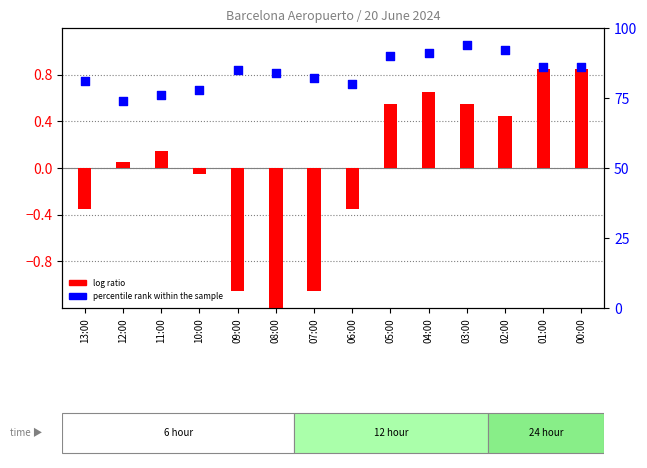

At how many categories does at least one series exceed 84?

7